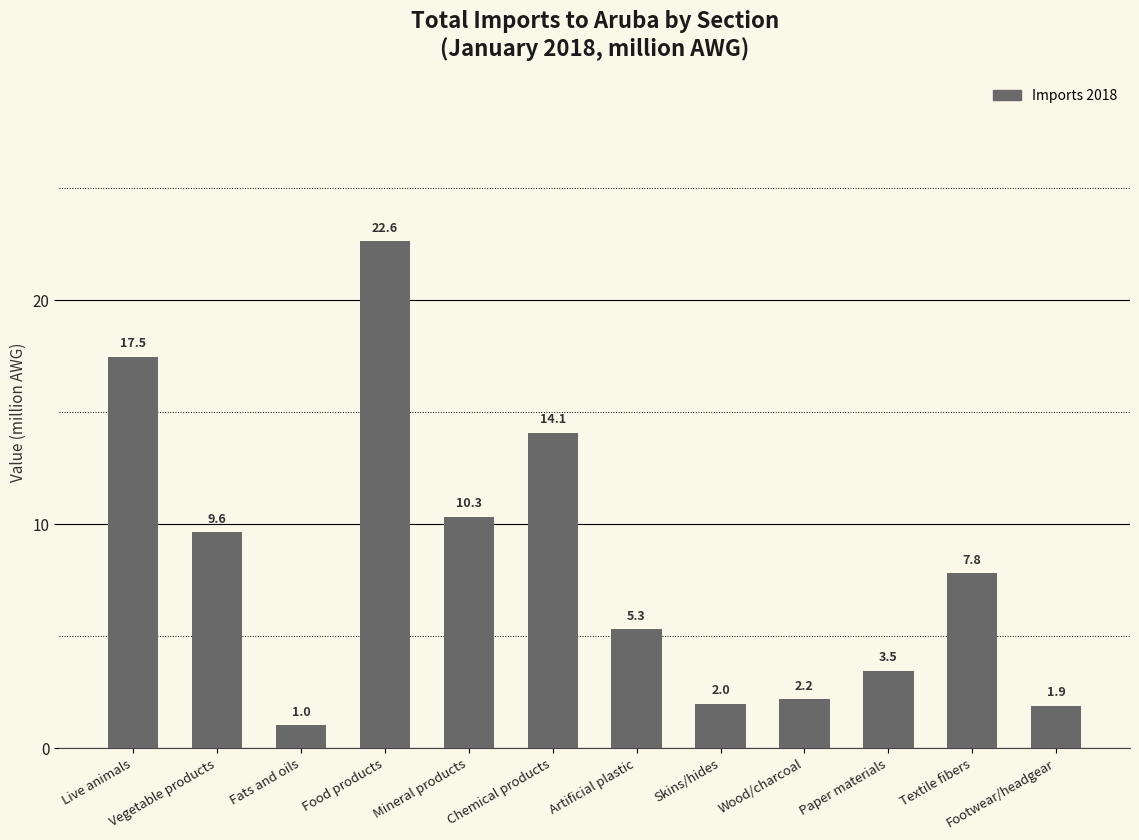

What is the label of the 10th bar from the left?

Paper materials